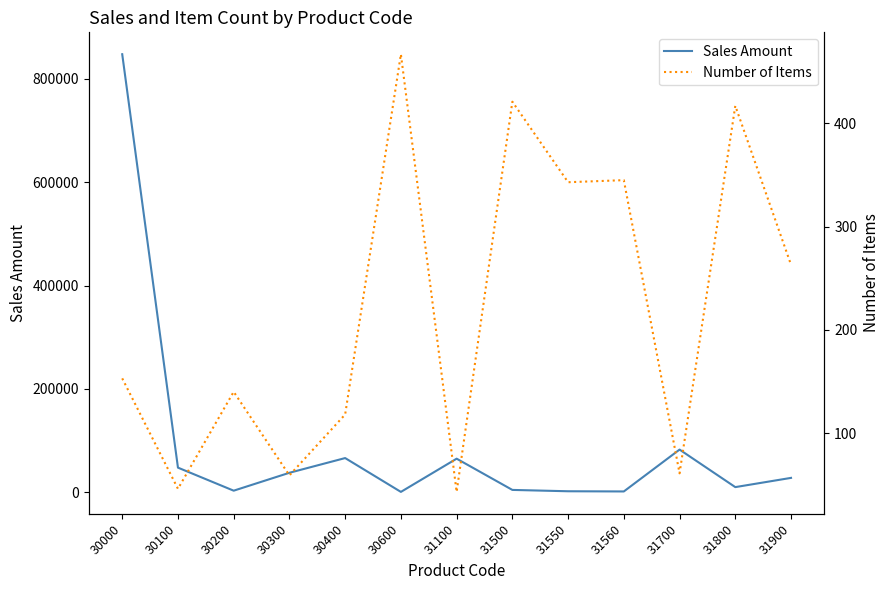

True or false: Number of Items and Sales Amount intersect in this chart.

False